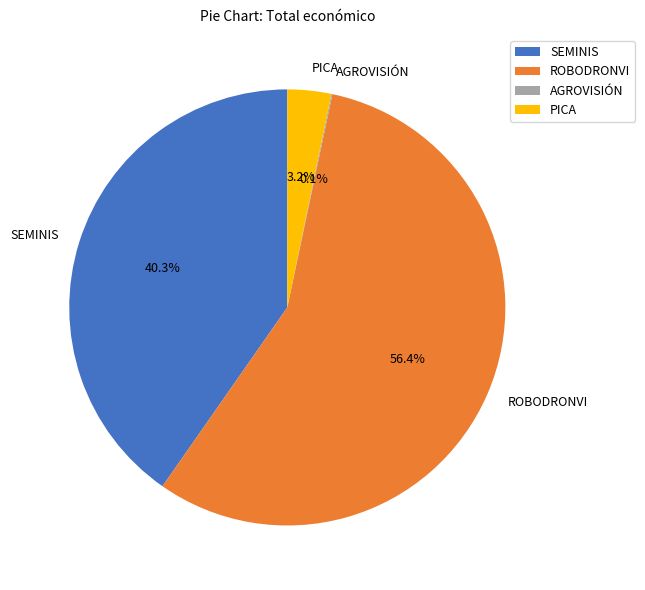

Which has a higher value, PICA or SEMINIS?

SEMINIS